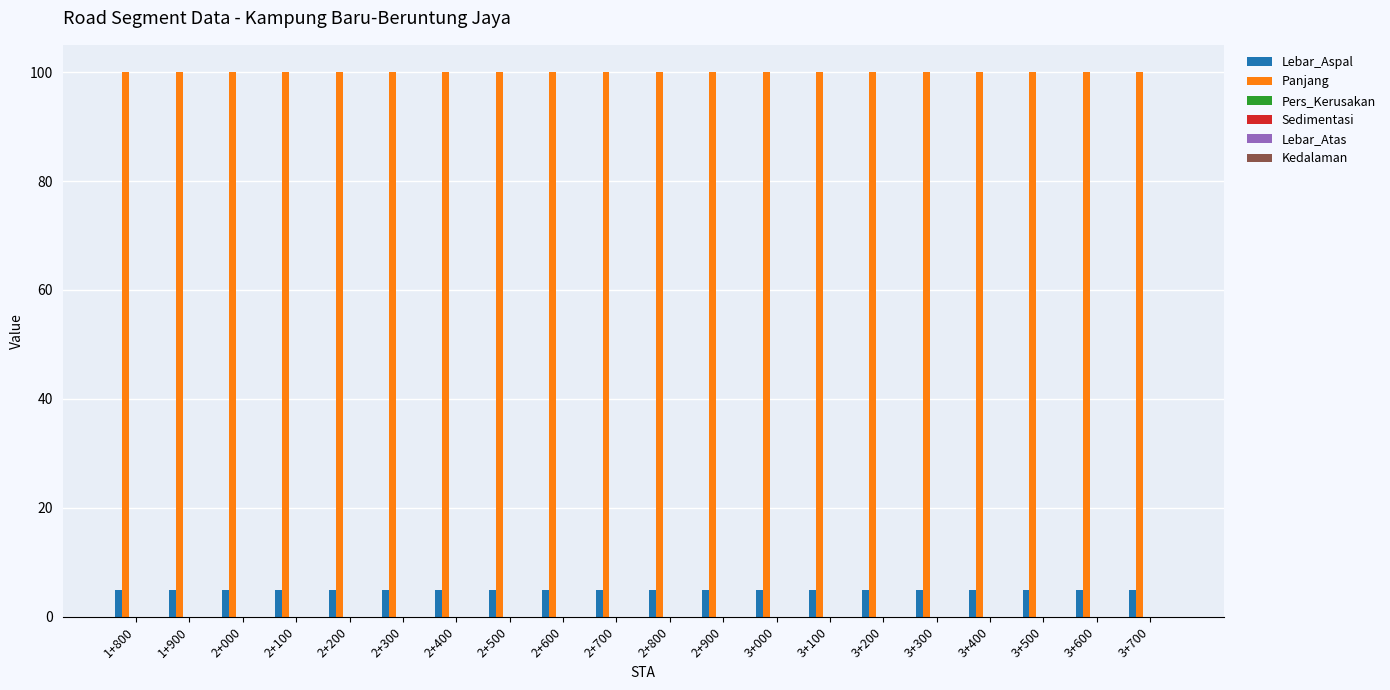

How many series are shown in this chart?

2